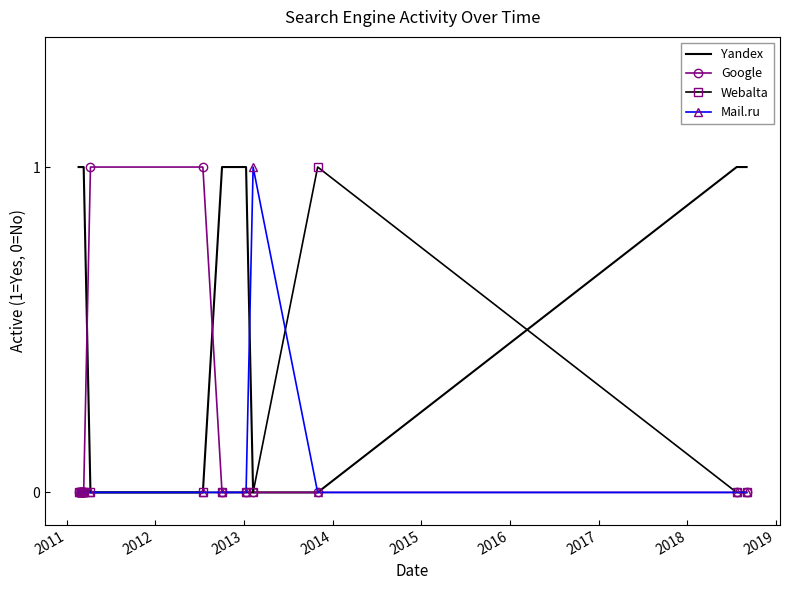

At how many categories does at least one series exceed 0?

14